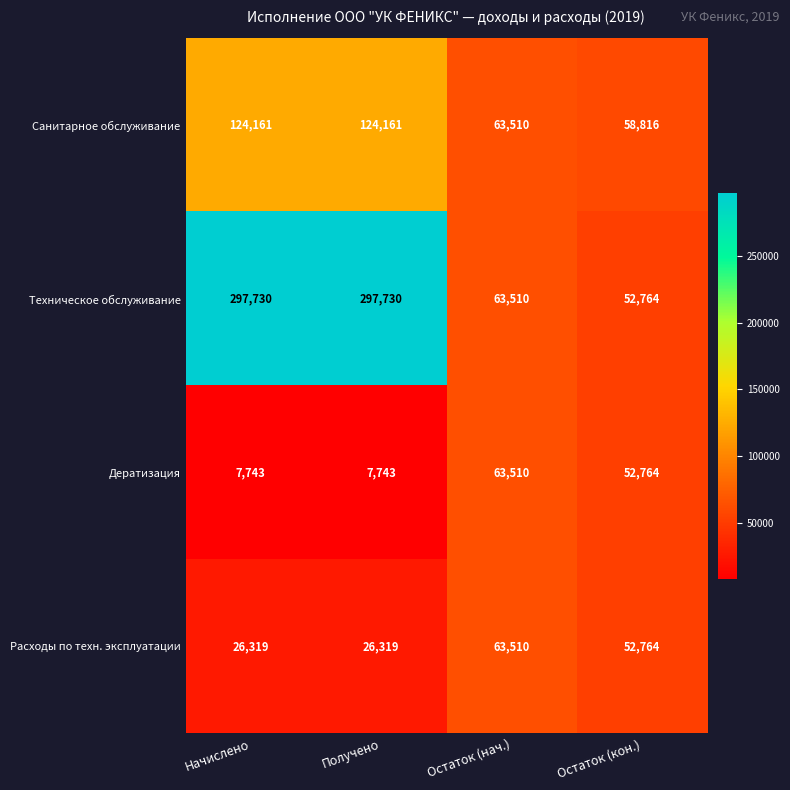

Reading left to right, what are all the values shown in this chart?

Санитарное обслуживание: 124161	124161	63510	58816
Техническое обслуживание: 297730	297730	63510	52764
Дератизация: 7743	7743	63510	52764
Расходы по техн. эксплуатации: 26319	26319	63510	52764